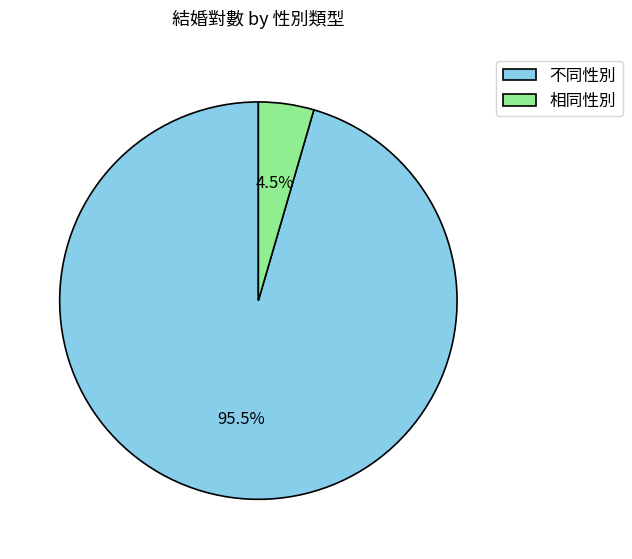

Is there a majority slice in this chart?

Yes